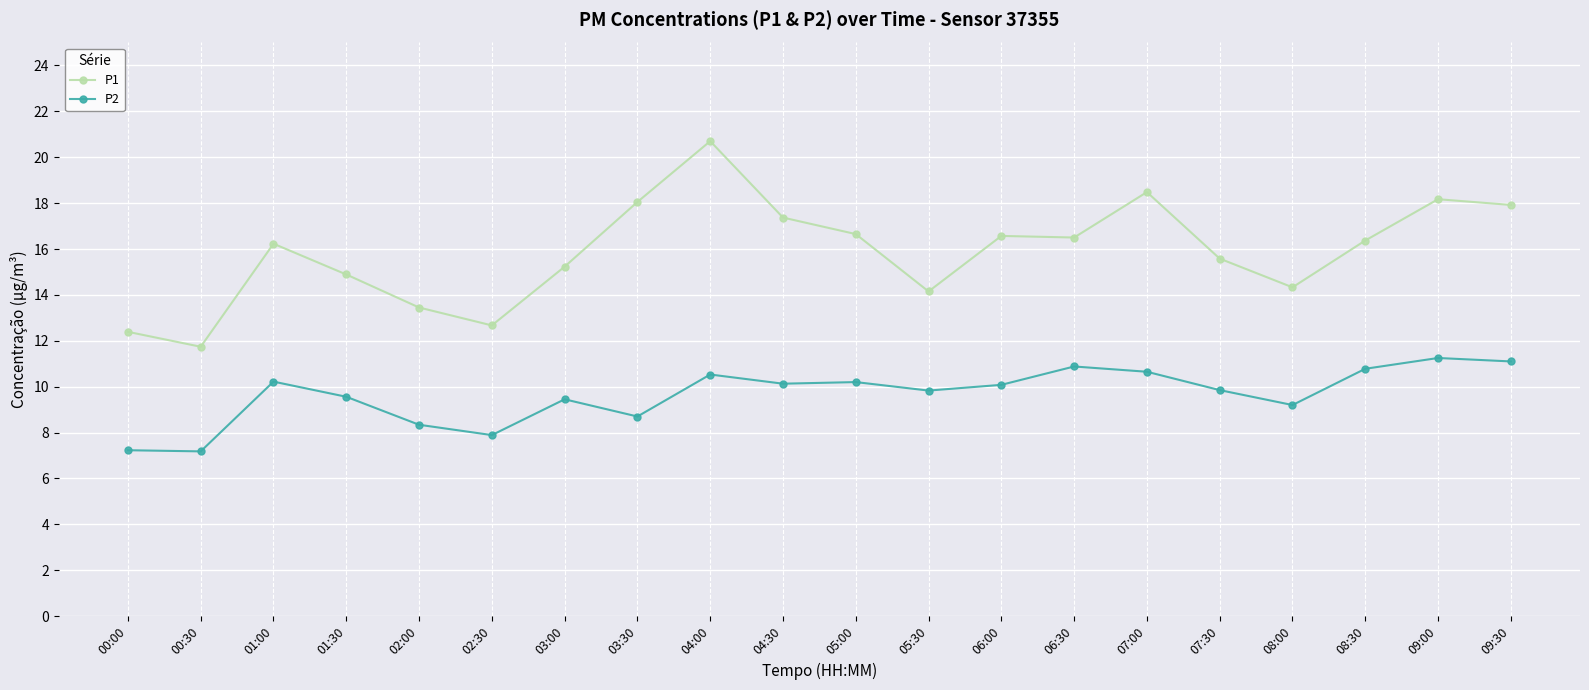

How many lines are shown in the chart?

2